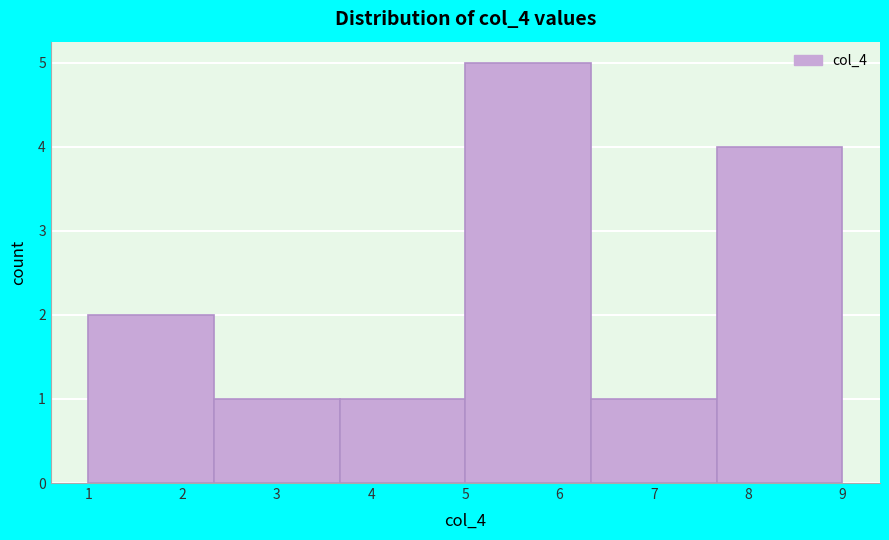

Reading left to right, transcribe this chart: for each bar, give the range it covers on the x-axis and its height. Neither the bar edges nor the heights are printed on the chart, so give them approximately, as read against the axes.

1.0 to 2.3: 2
2.3 to 3.7: 1
3.7 to 5.0: 1
5.0 to 6.3: 5
6.3 to 7.7: 1
7.7 to 9.0: 4